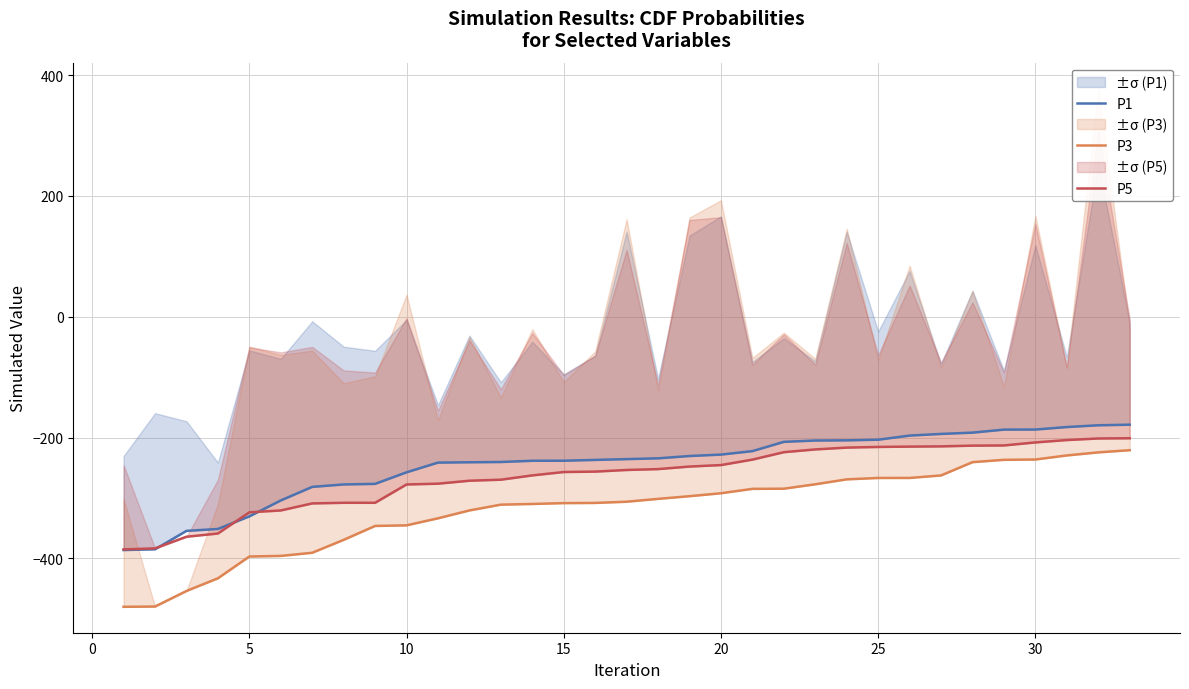

At which label does P5 first exceed -253?

17